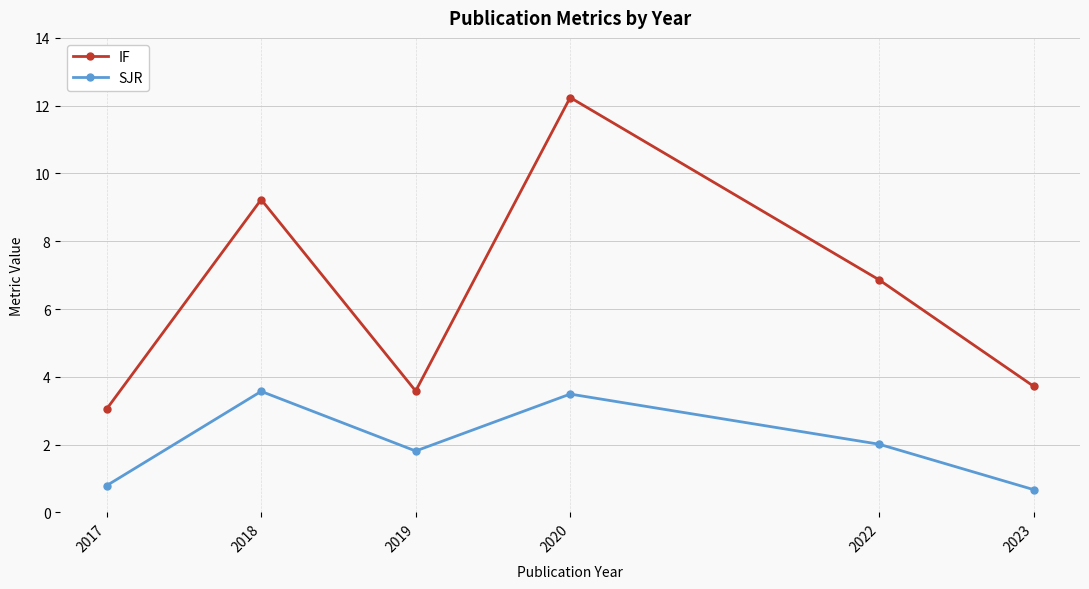

True or false: IF has a value of 15.3 at 2018.

False